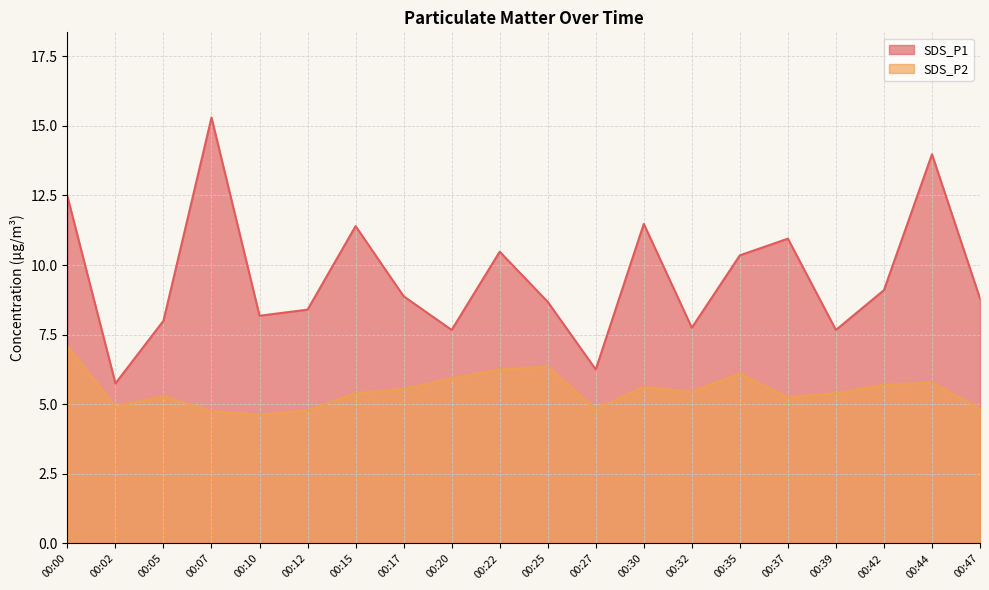

What is the difference between the SDS_P1 values at 00:37 and 00:17?

2.1